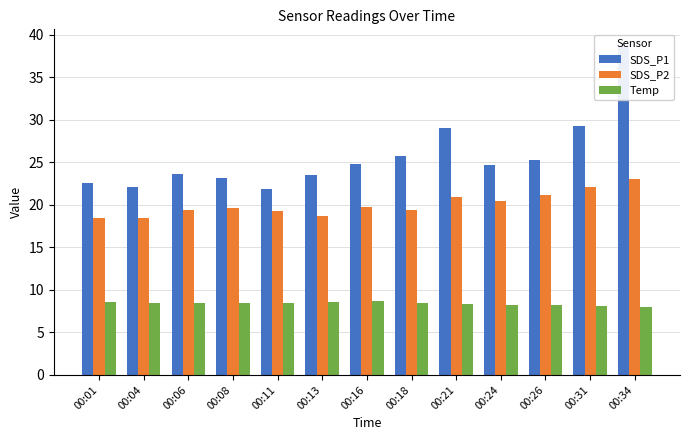

What is the average value of the SDS_P2 series?

20.0